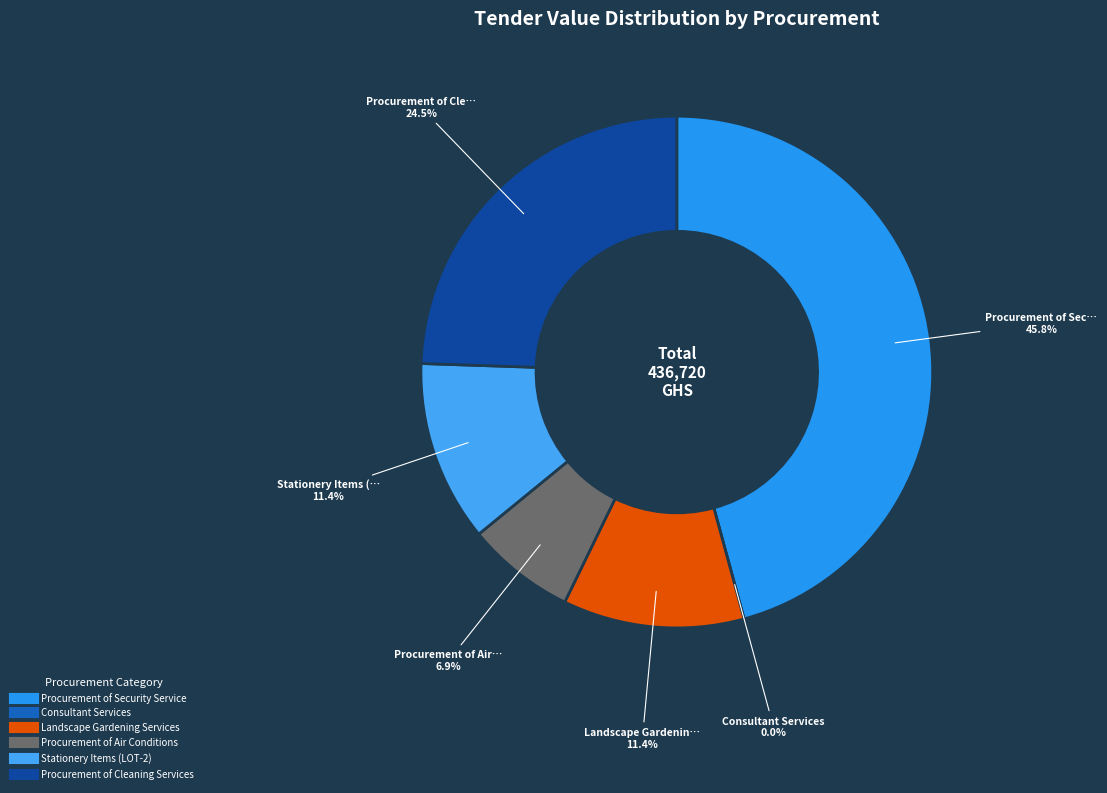

What percentage do Landscape Gardening Services and Procurement of Cleaning Services together represent?

35.9%